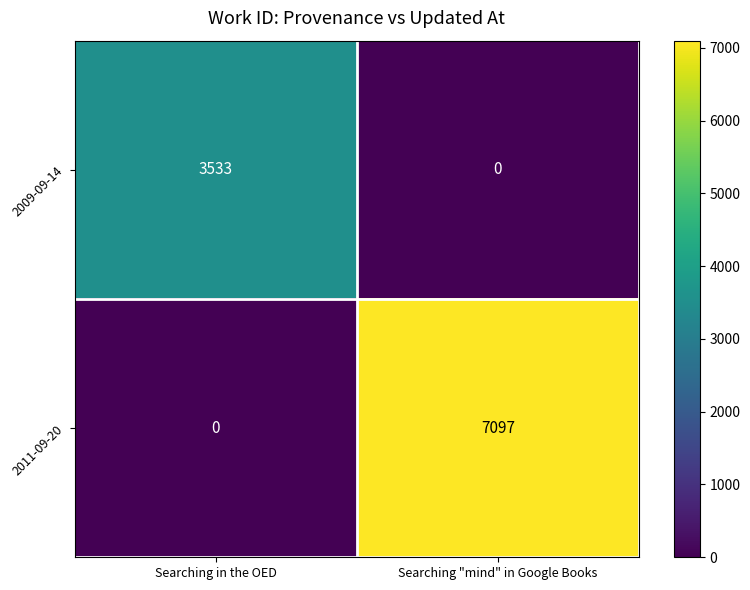

What is the difference between the highest and lowest values at Searching "mind" in Google Books?

7097